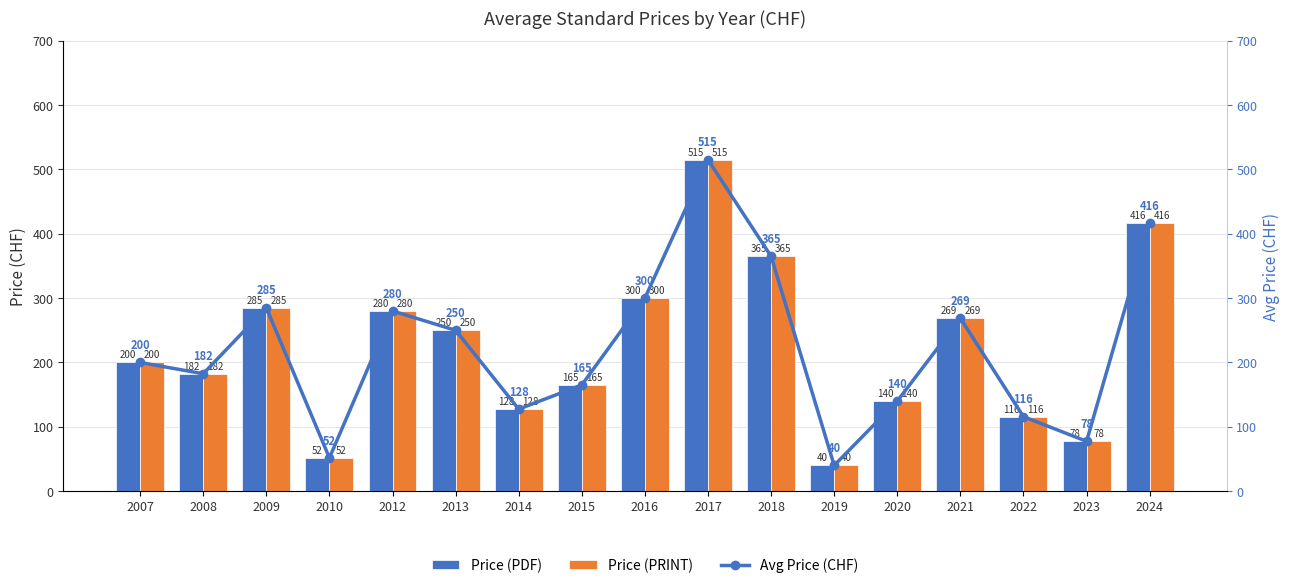

Between 2015 and 2017, which is larger?

2017